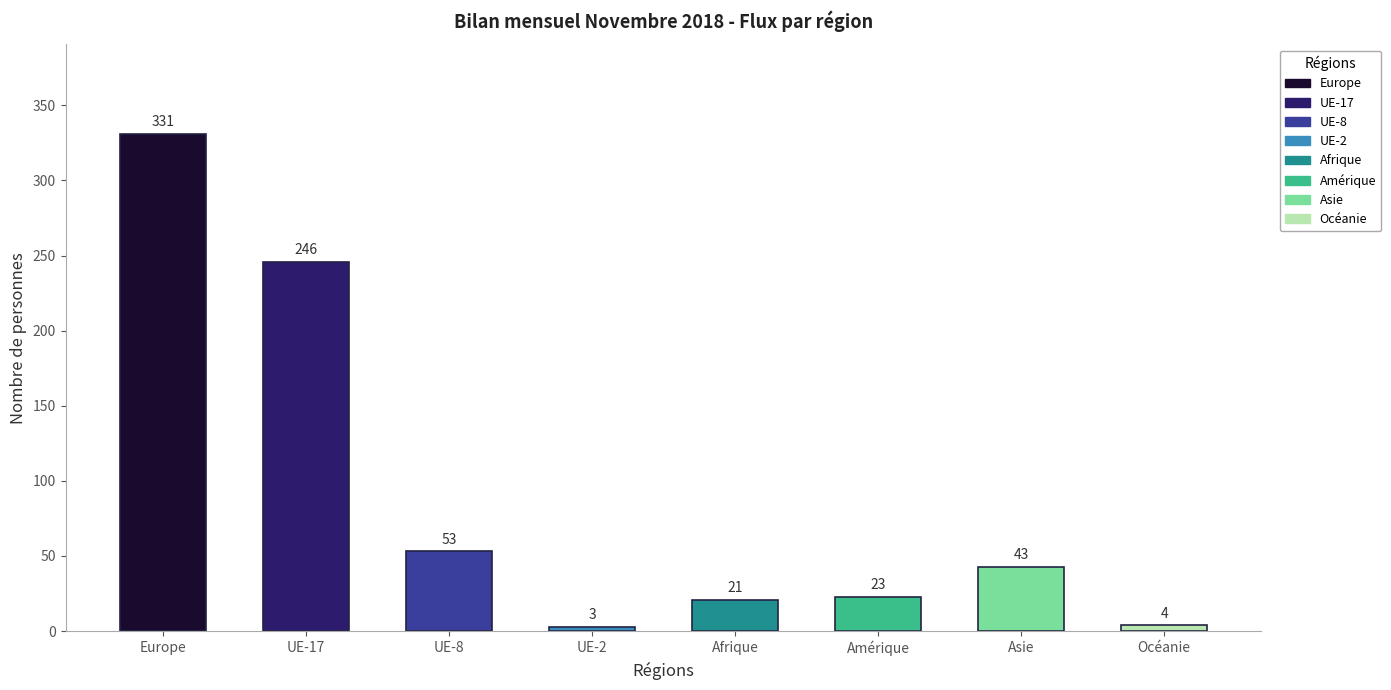

Rank the categories by value from highest to lowest.

Europe, UE-17, UE-8, Asie, Amérique, Afrique, Océanie, UE-2